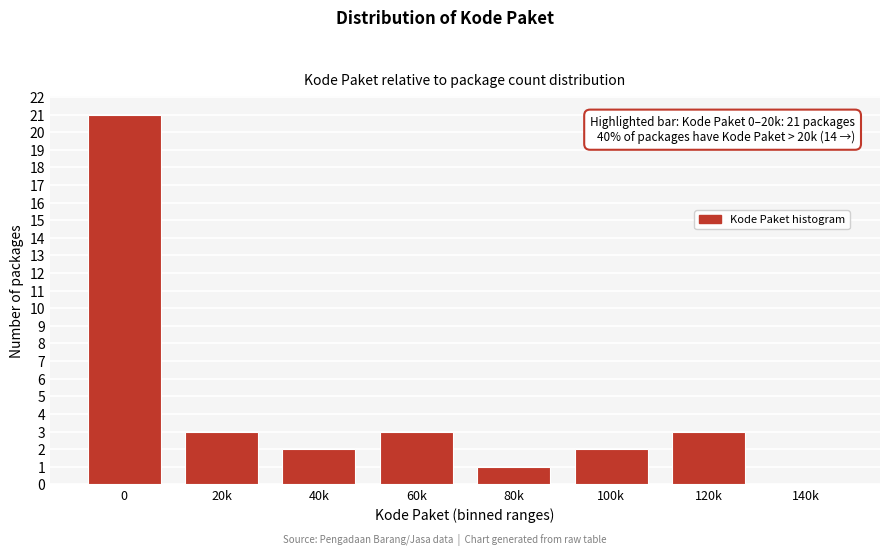

Reading left to right, list all the values displayed in this chart.

0=21	20k=3	40k=2	60k=3	80k=1	100k=2	120k=3	140k=0